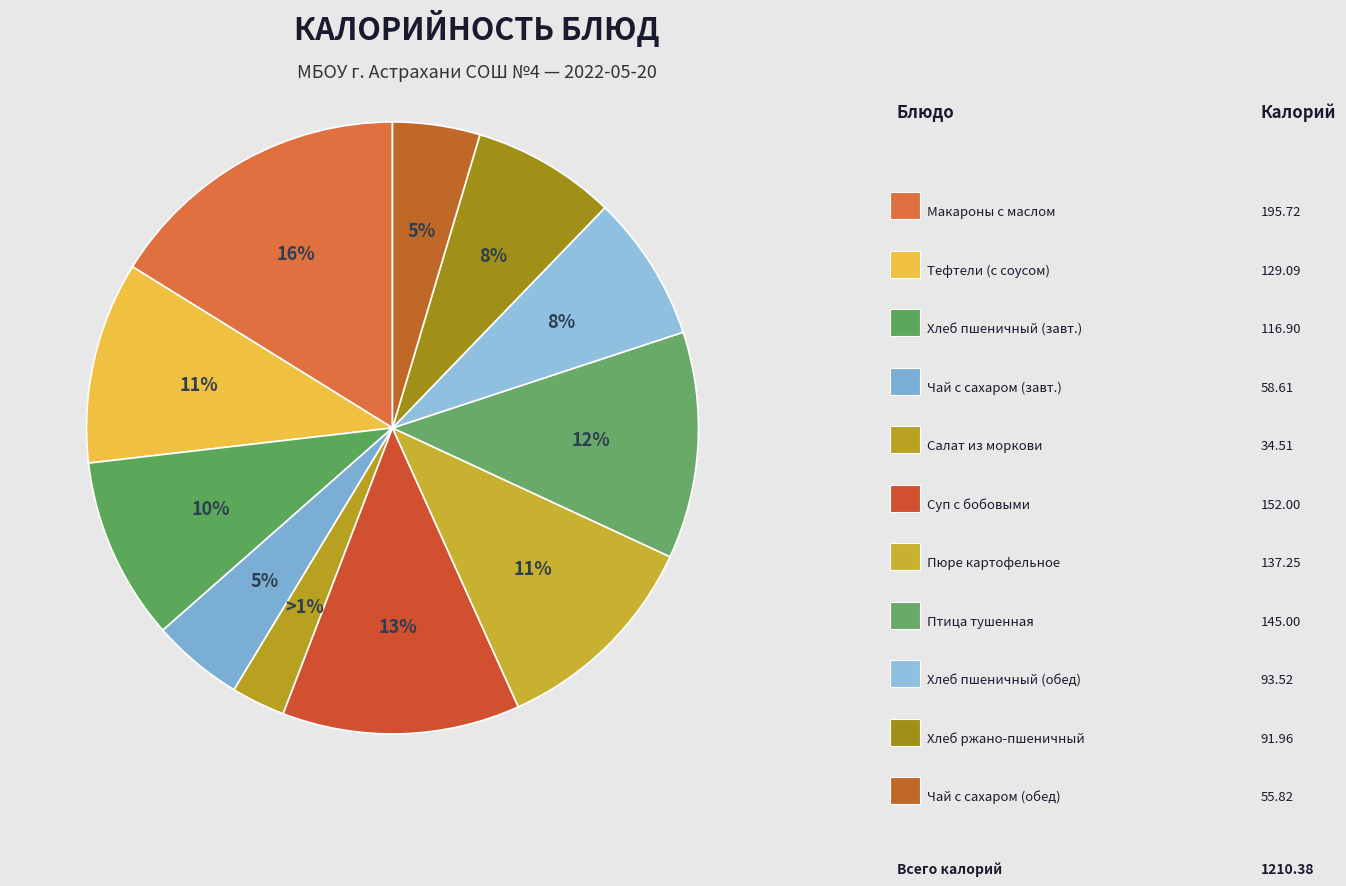

To the nearest percent, what portion does Хлеб пшеничный (завтрак) represent?

10%